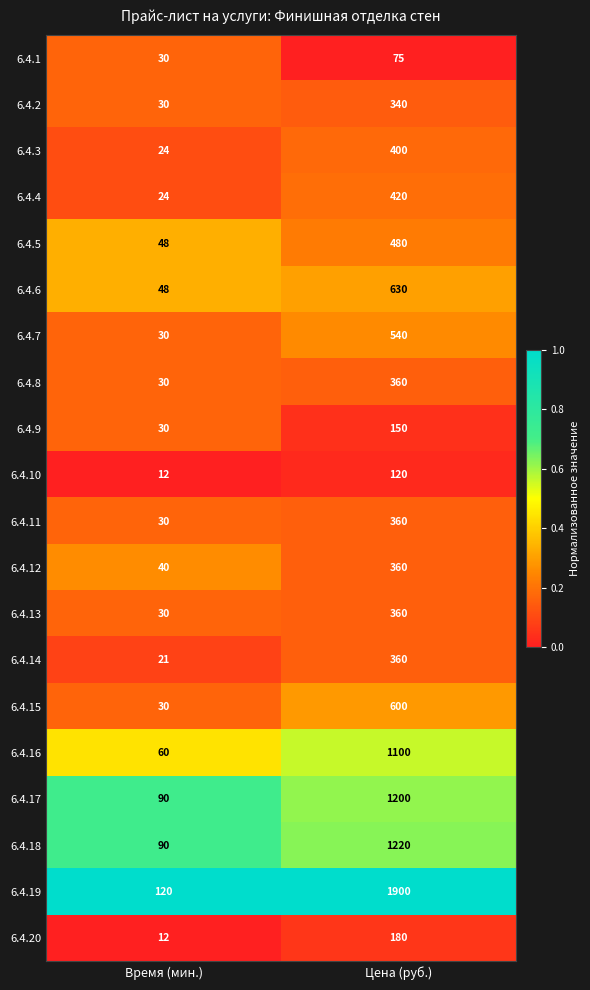

Is it true that 6.4.16 equals 18 at Время (мин.)?

False